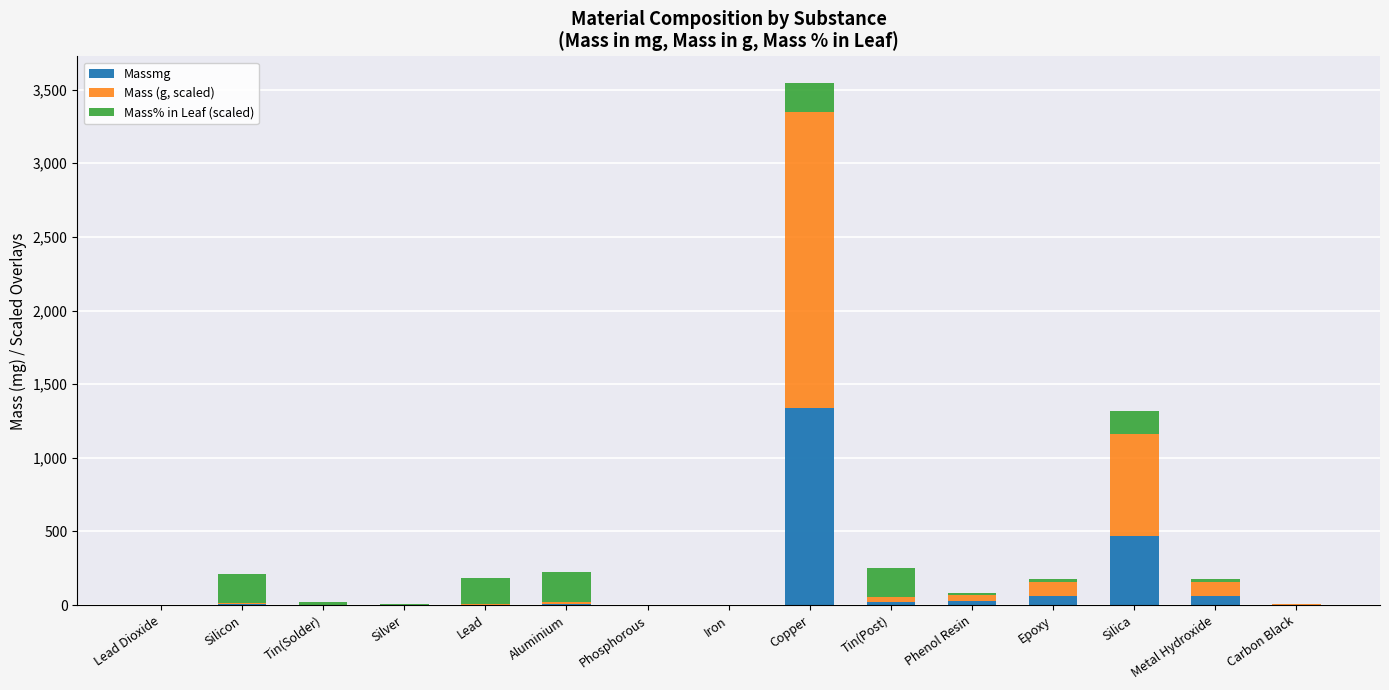

True or false: Massmg has a value of 1914.3 at Copper.

False